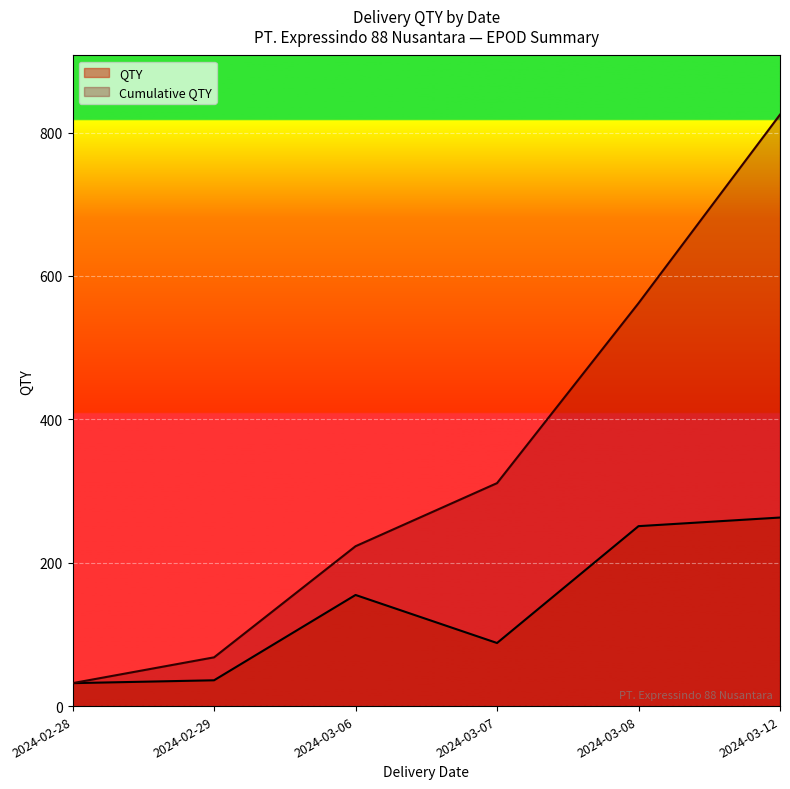

List the series in order of their peak value, highest first.

Cumulative QTY, QTY